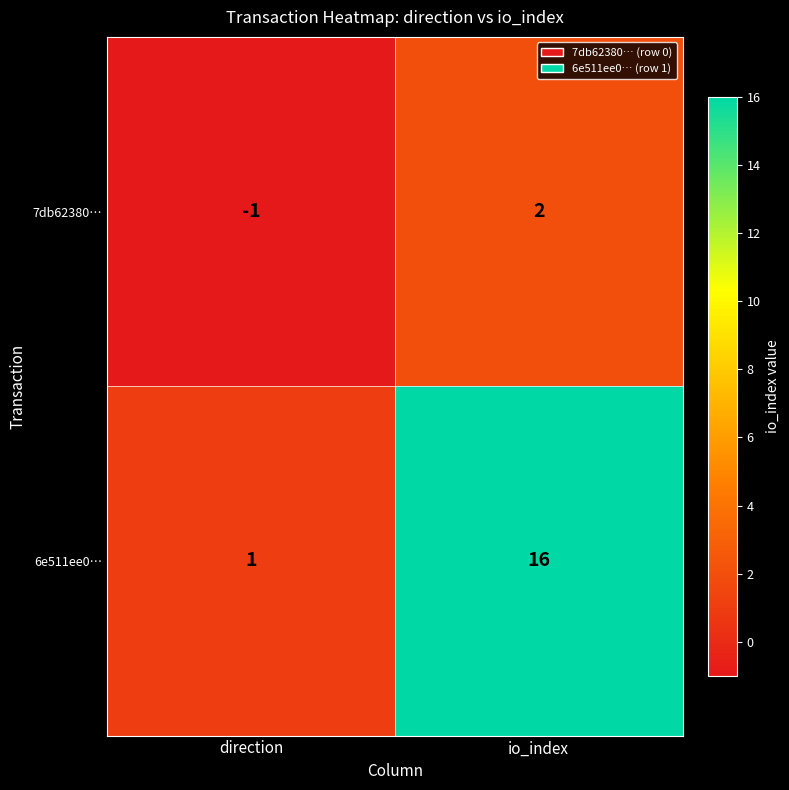

At how many categories does at least one series exceed 3?

1